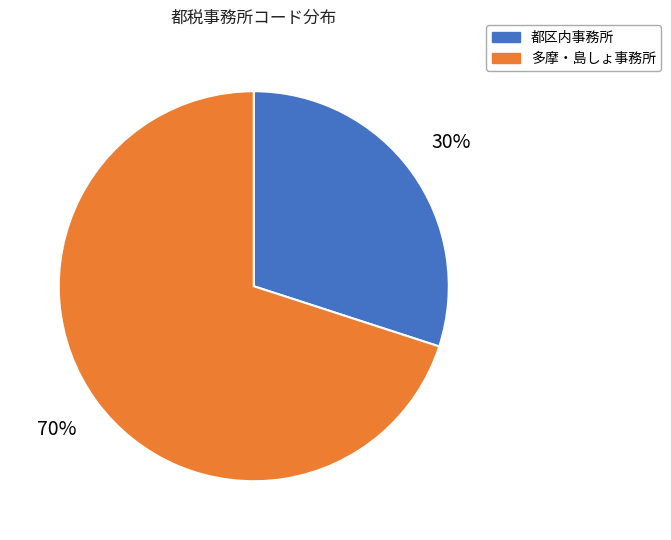

To the nearest percent, what is the difference between the largest and smallest slice percentages?

40%